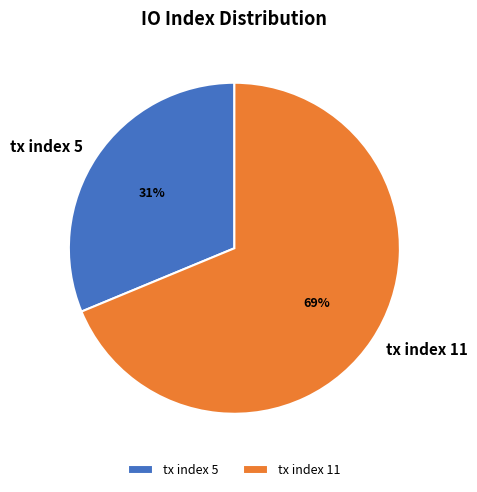

True or false: tx index 5 accounts for 31% of the total.

True